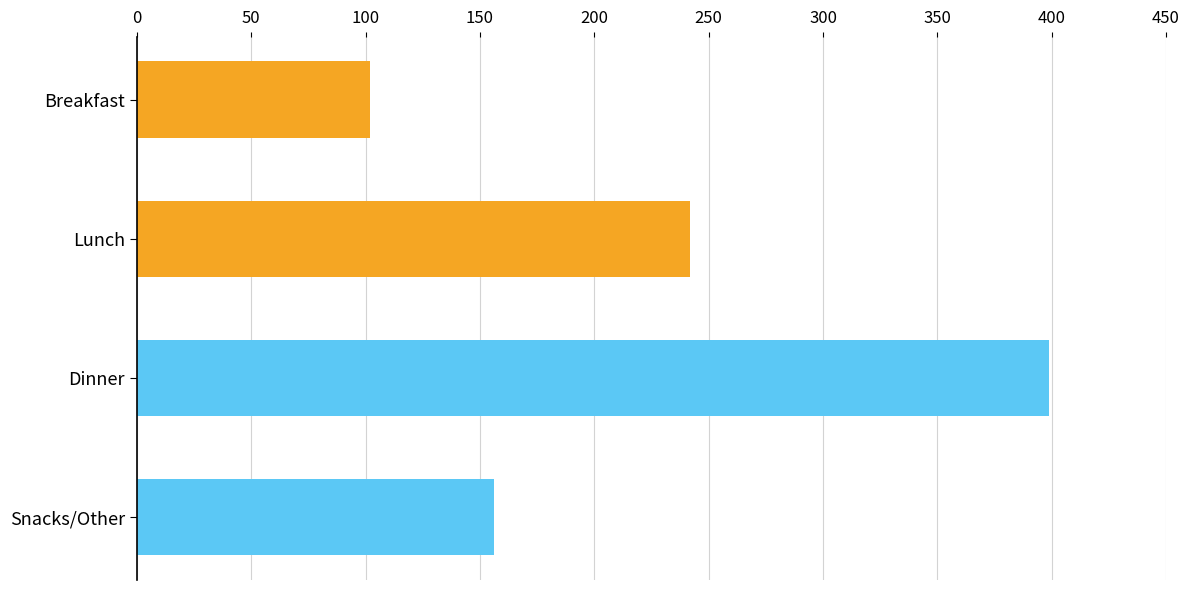

What is the difference between the maximum and minimum values?

297